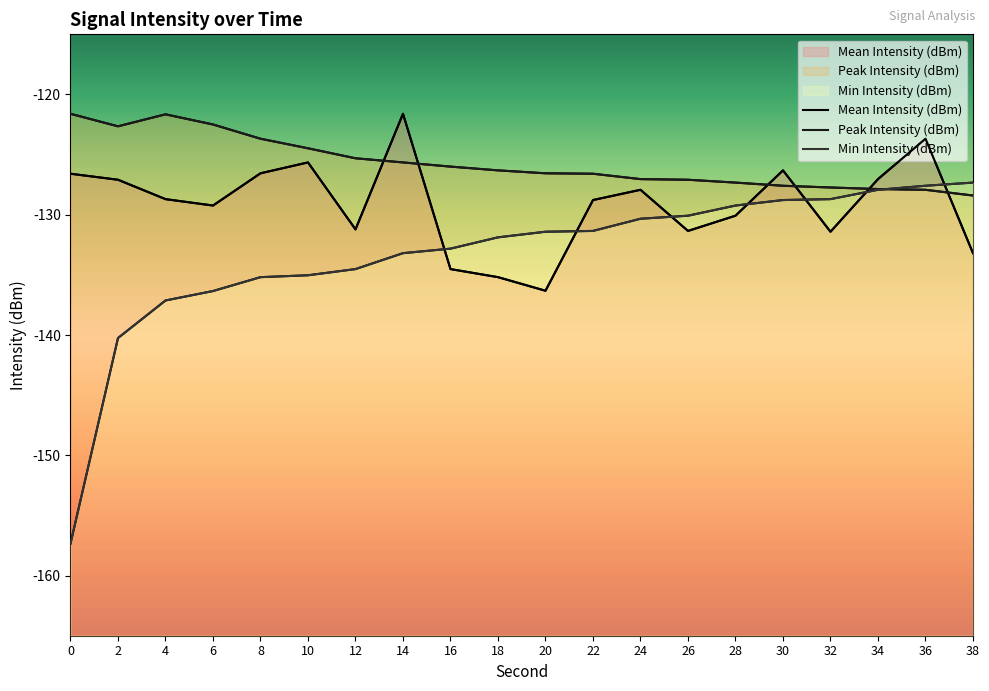

Rank the series by their maximum value, from highest to lowest.

Mean Intensity (dBm), Peak Intensity (dBm), Min Intensity (dBm)